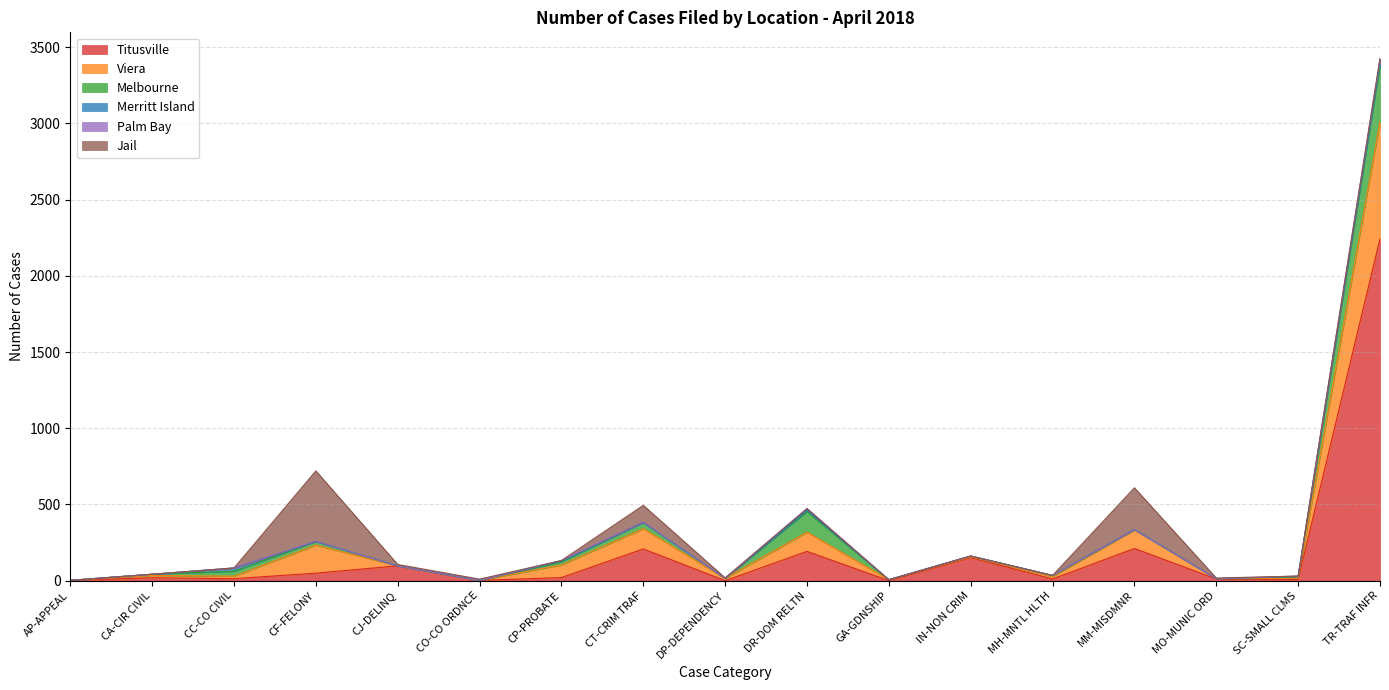

How many values in Viera are above zero?

14